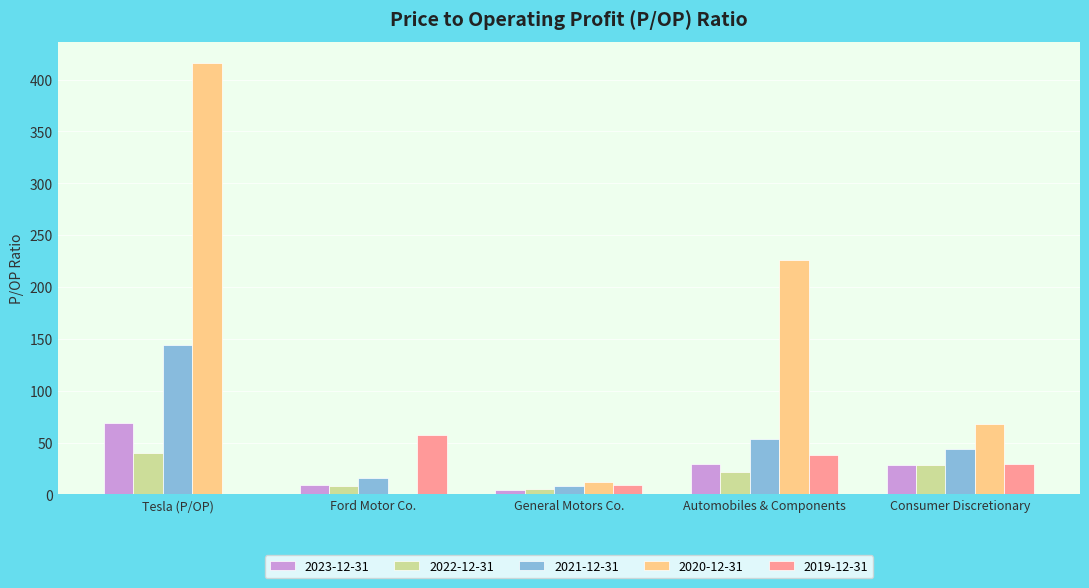

Where is 2020-12-31 nearest to the value 207?

Automobiles & Components